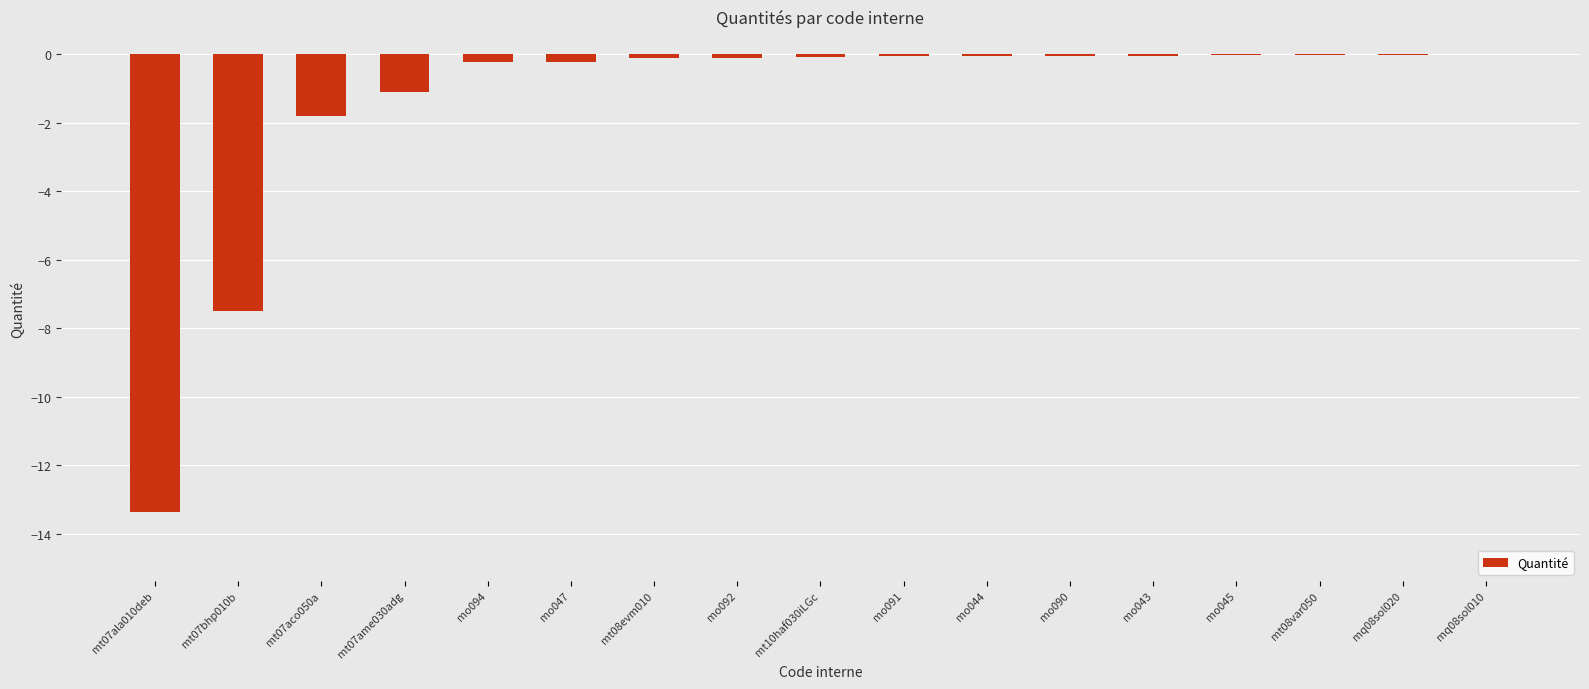

What is the approximate value at mo091?

-0.1